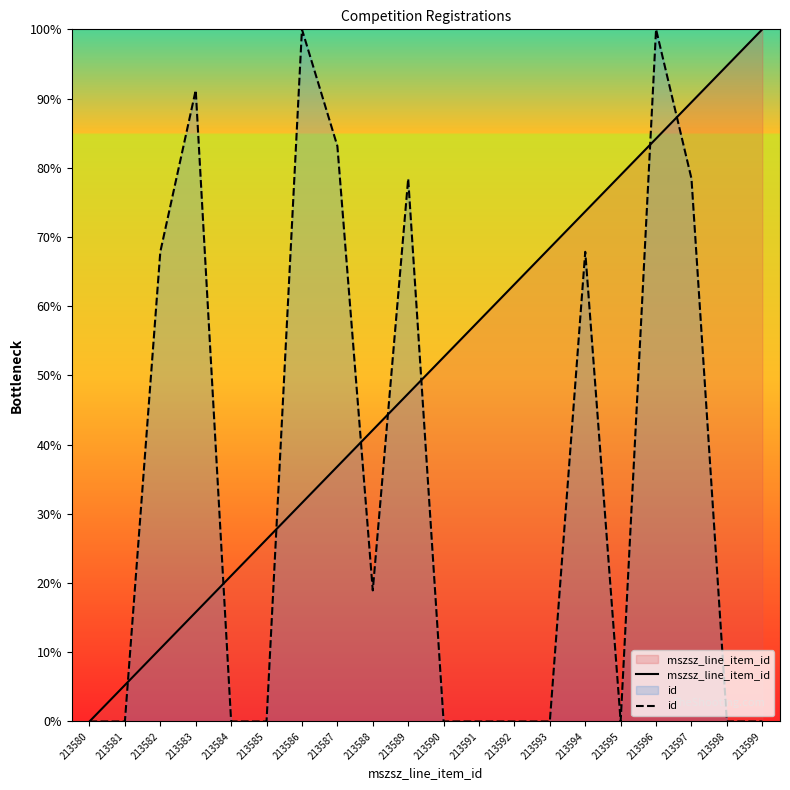

Between which two adjacent categories do id and mszsz_line_item_id first intersect?

213581 and 213582